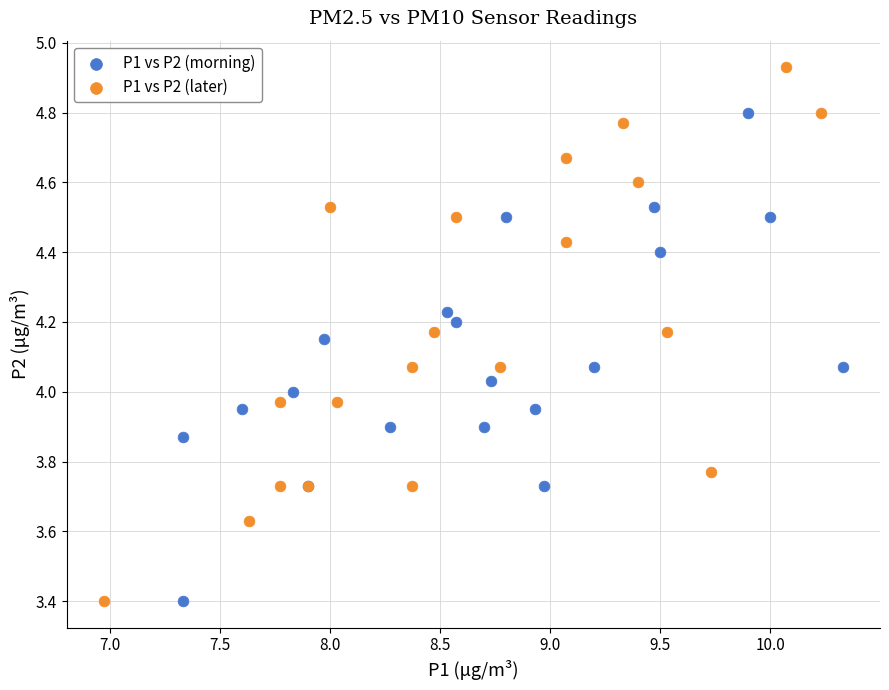

Which series has the widest spread of Y values?

P1 vs P2 (later)